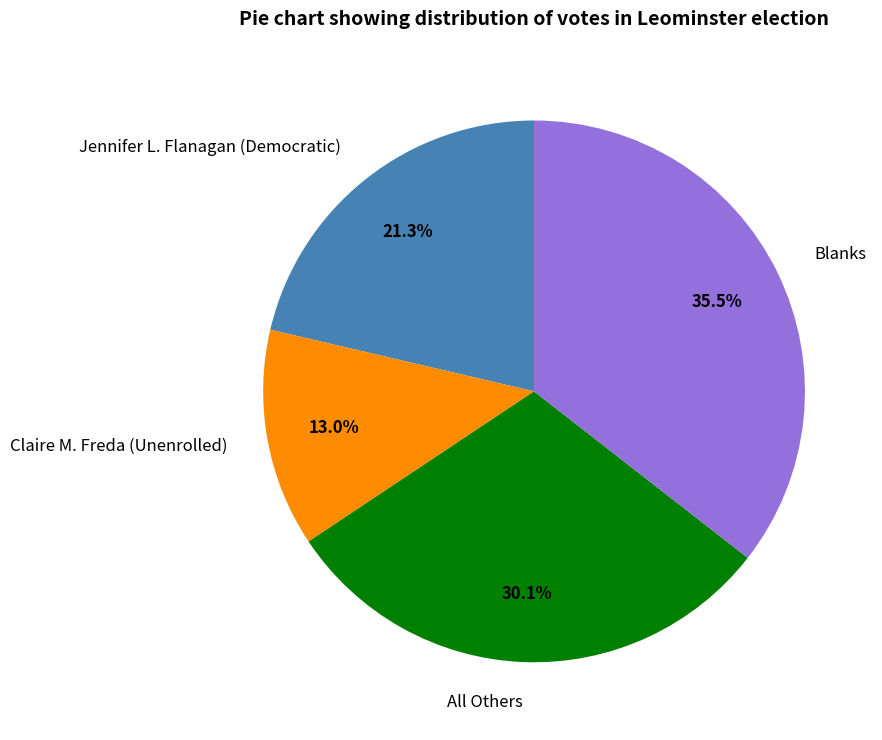

How many segments does this pie chart have?

4